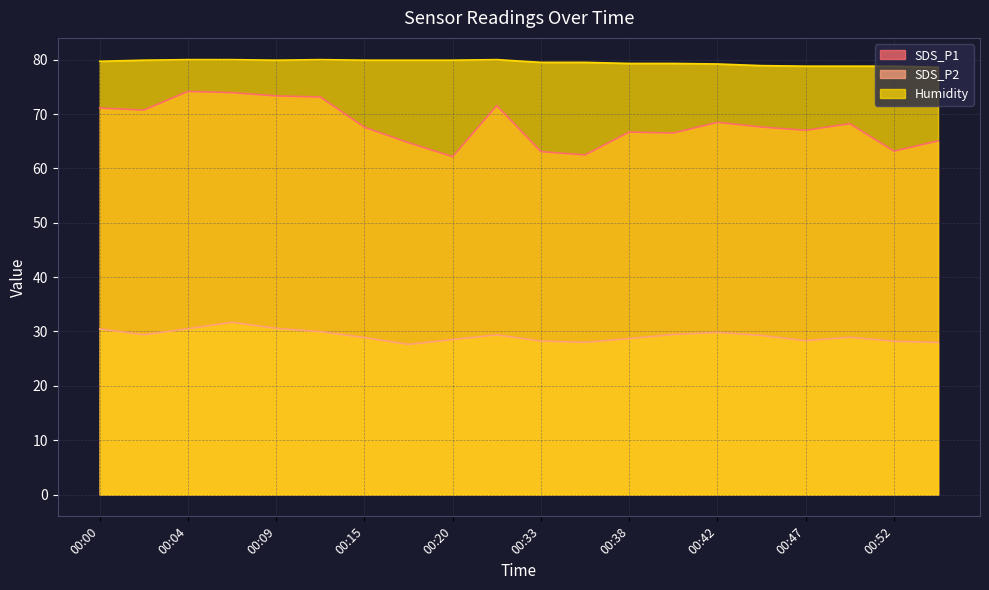

Reading right to left, transcribe all the data shown in this chart.

SDS_P1: 65.0	63.2	68.2	67.0	67.6	68.5	66.5	66.7	62.5	63.1	71.5	62.1	64.7	67.6	73.1	73.3	73.9	74.2	70.7	71.1
SDS_P2: 28.0	28.2	28.9	28.3	29.3	29.8	29.4	28.7	28.0	28.2	29.4	28.5	27.6	28.9	30.0	30.6	31.7	30.5	29.4	30.5
Humidity: 78.6	78.8	78.8	78.8	78.9	79.2	79.3	79.3	79.5	79.5	80.0	79.9	79.9	79.9	80.0	79.9	80.0	80.0	79.9	79.7